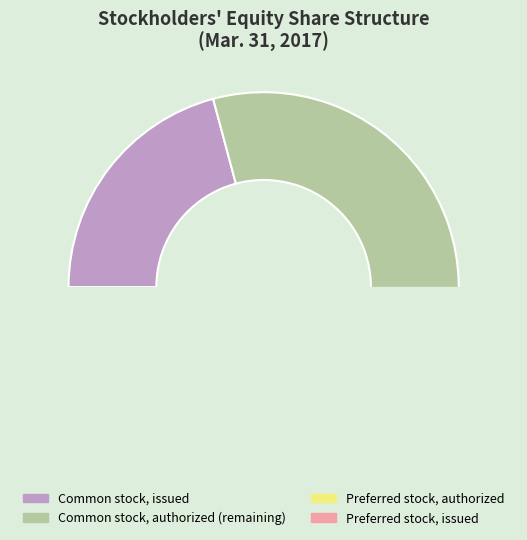

Count the number of slices in the pie.

4